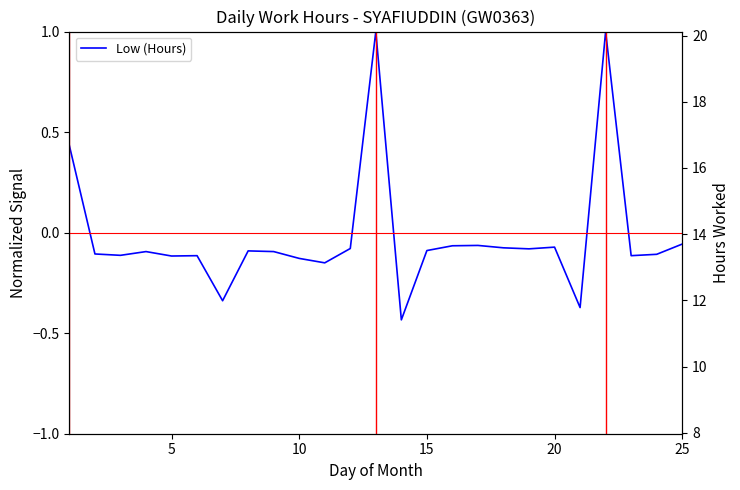

The chart shows a value of 18.5 at 5. True or false?

False